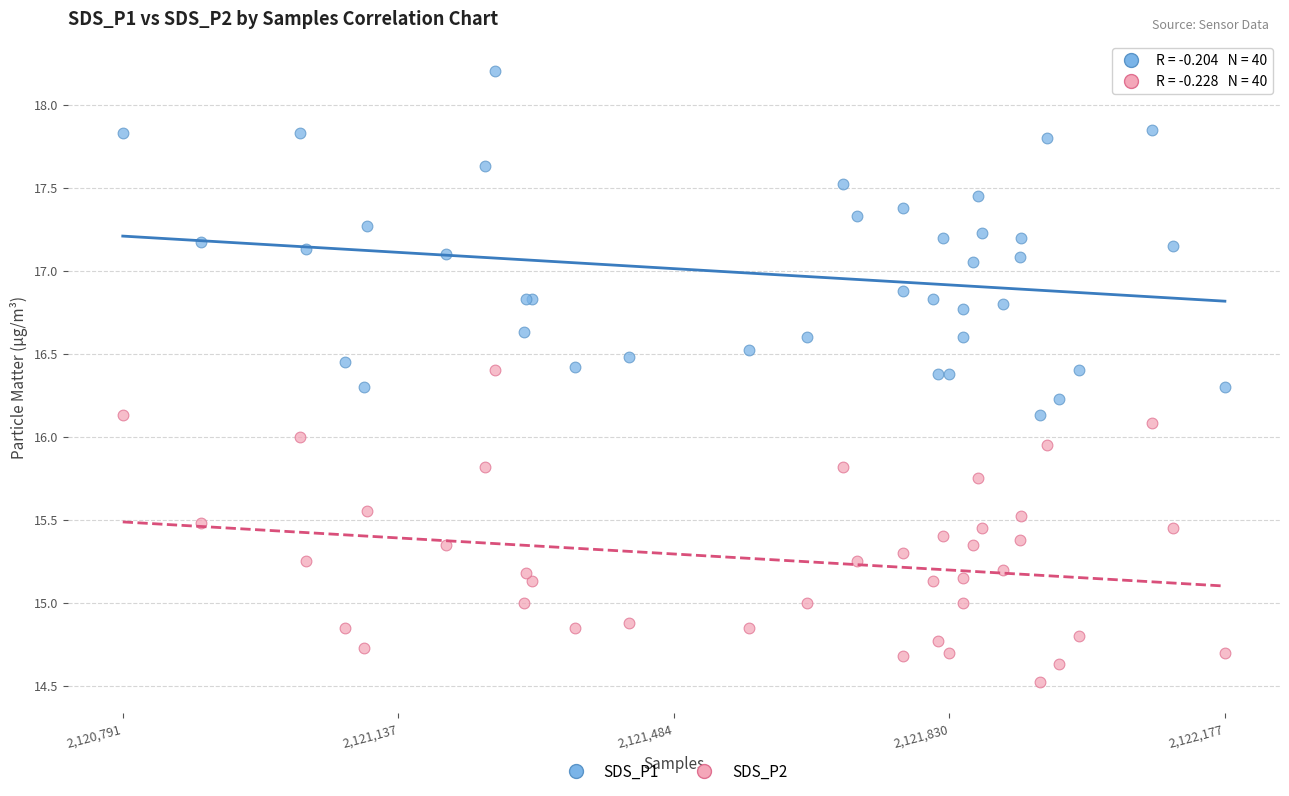

Which series has the widest spread of Y values?

SDS_P1